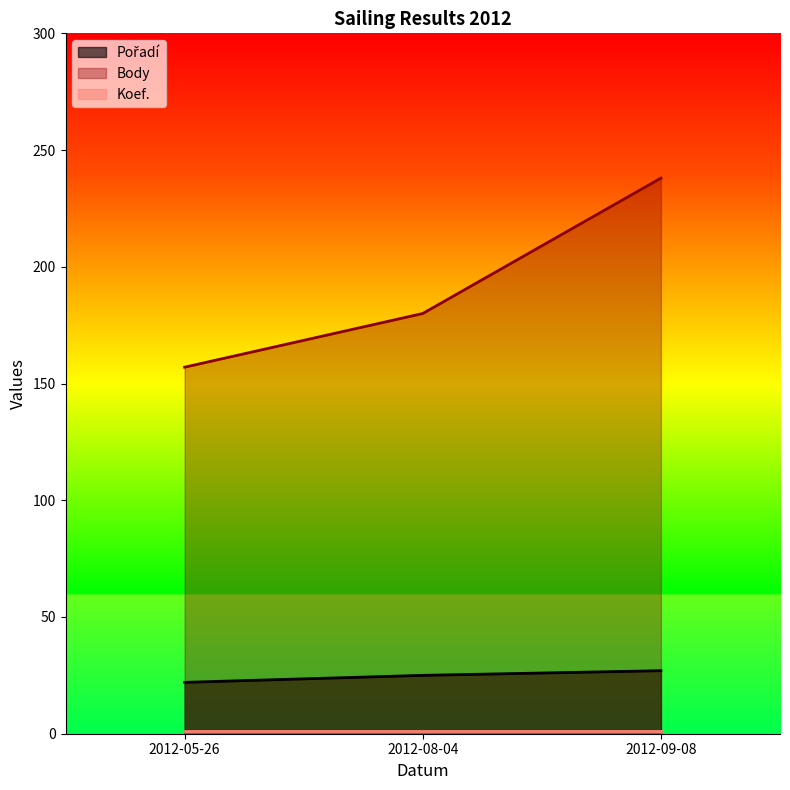

The Body series shows 260 at 2012-05-26. True or false?

False